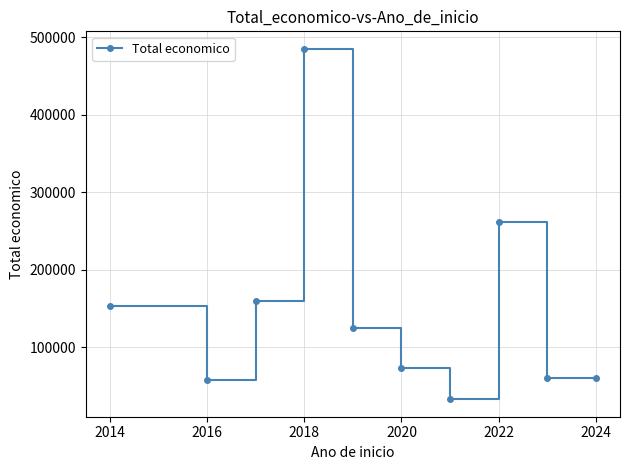

How many interior local peaks (higher than both neighbors) does the data have?

2